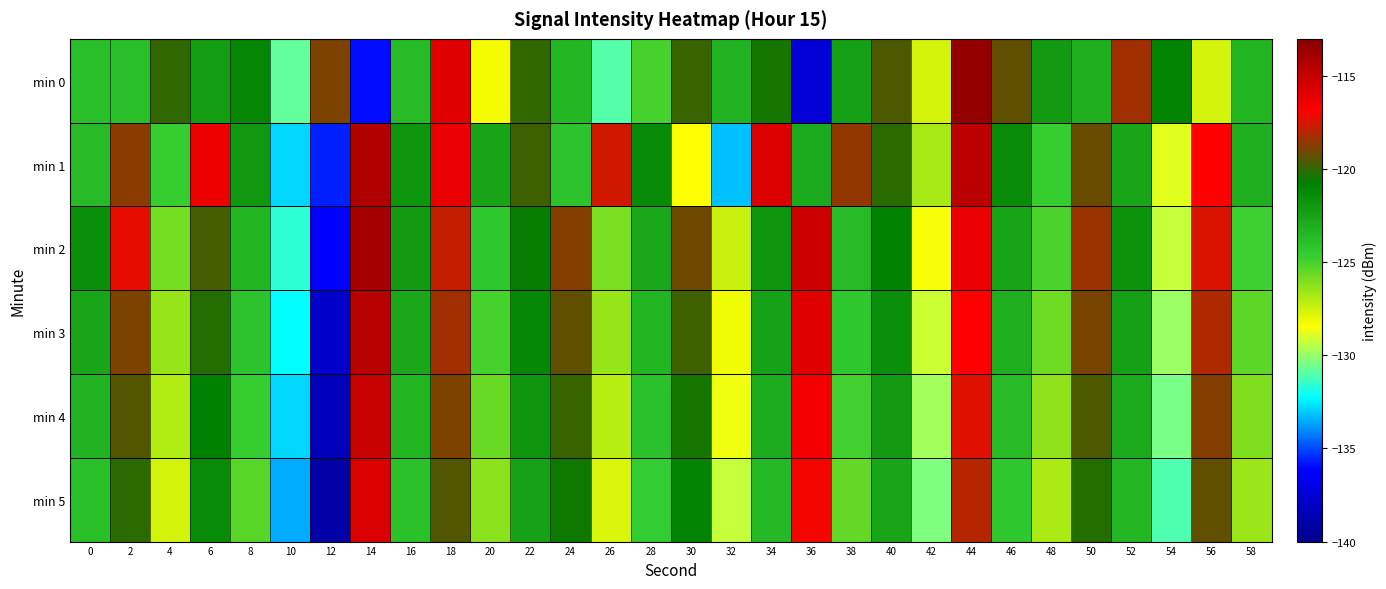

Between 12 and 28, which is larger?

12